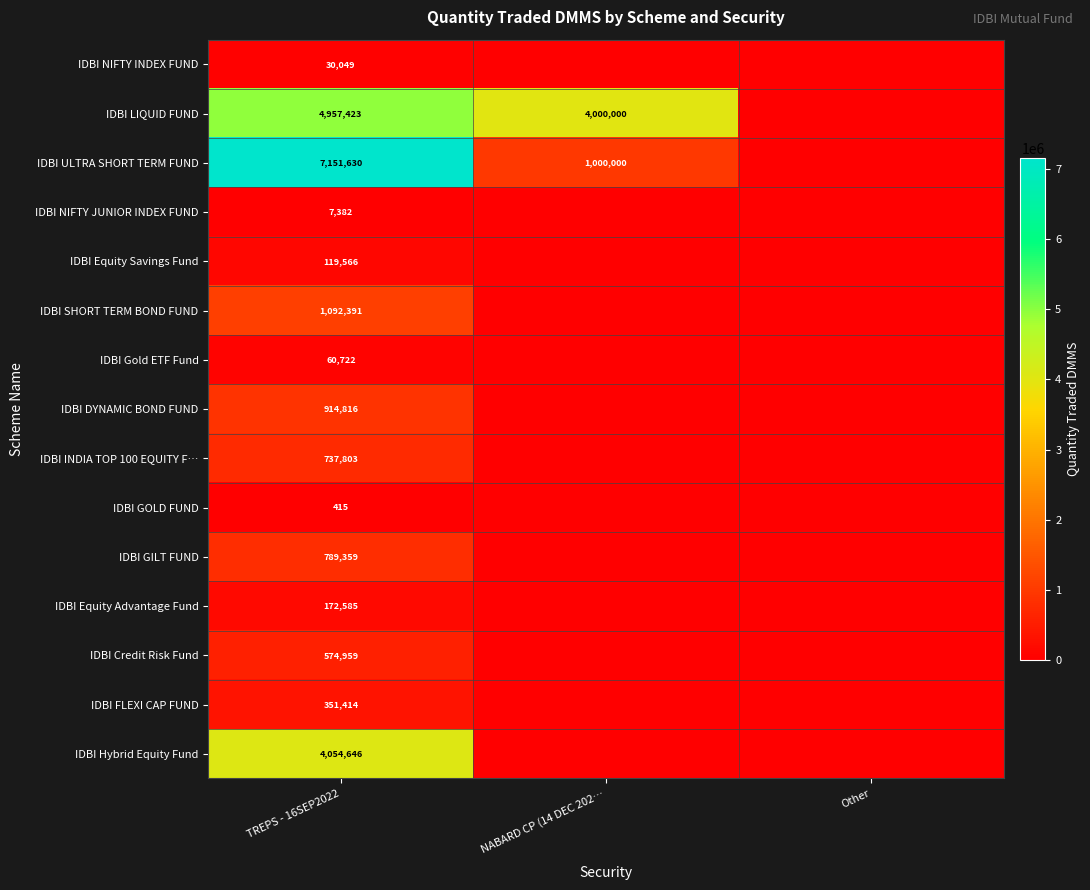

The IDBI GILT FUND series shows 1401483.0 at TREPS - 16SEP2022. True or false?

False